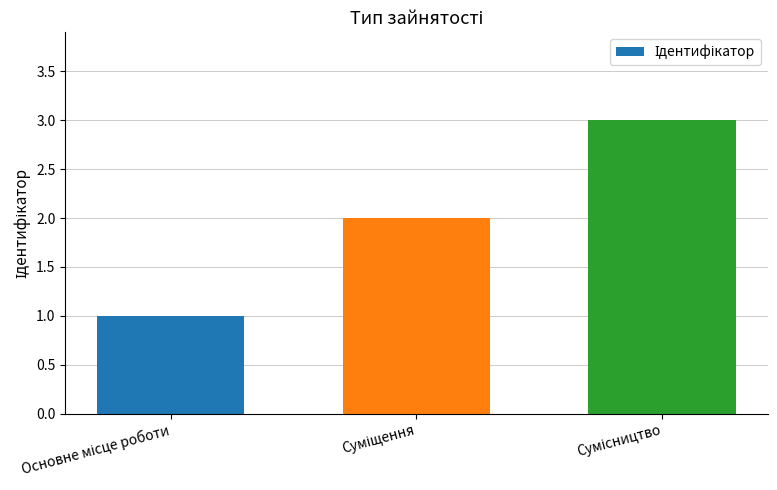

What is the maximum value shown in the chart?

3